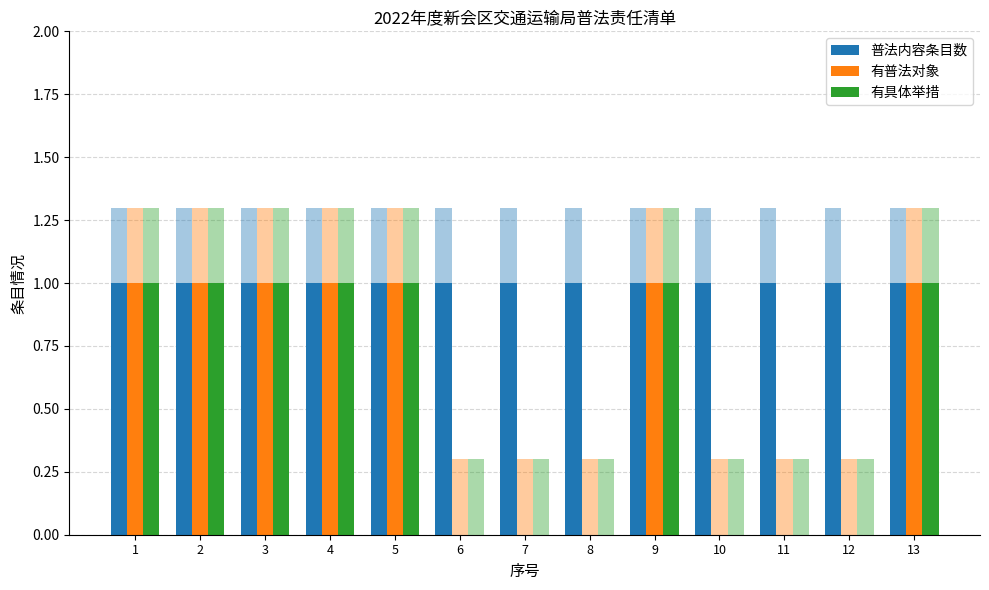

At 3, list the series in order from smallest to largest.

普法内容条目数, 有普法对象, 有具体举措